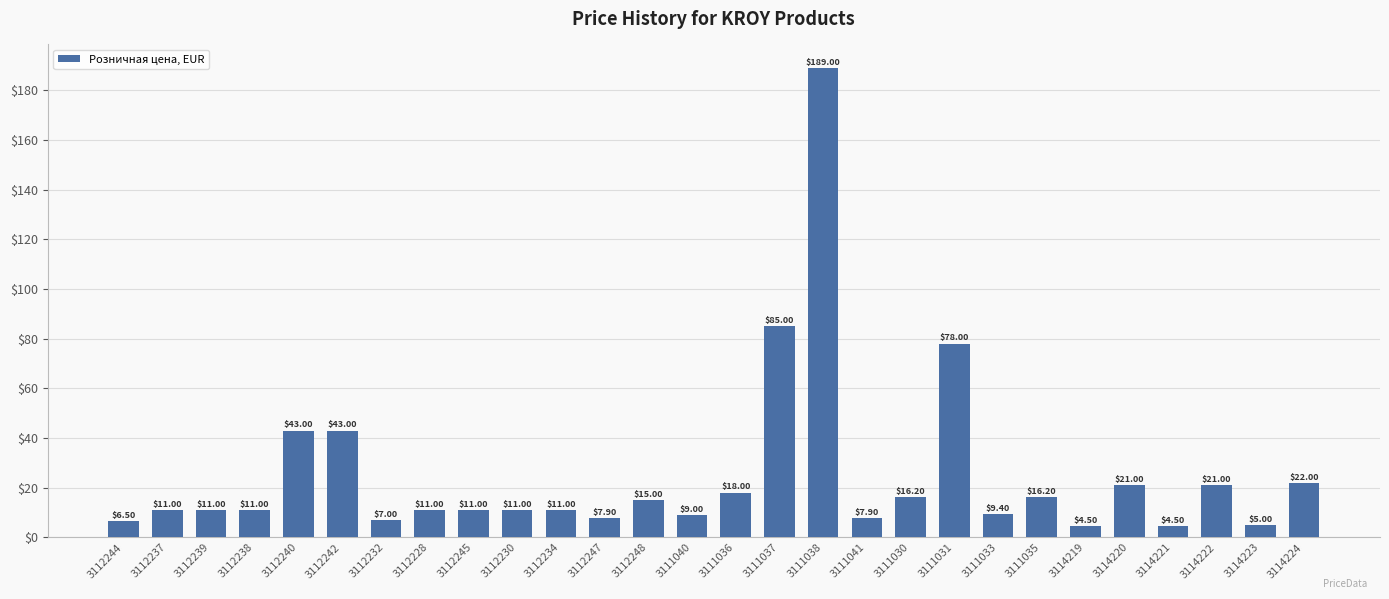

Which has a higher value, 3112230 or 3111040?

3112230